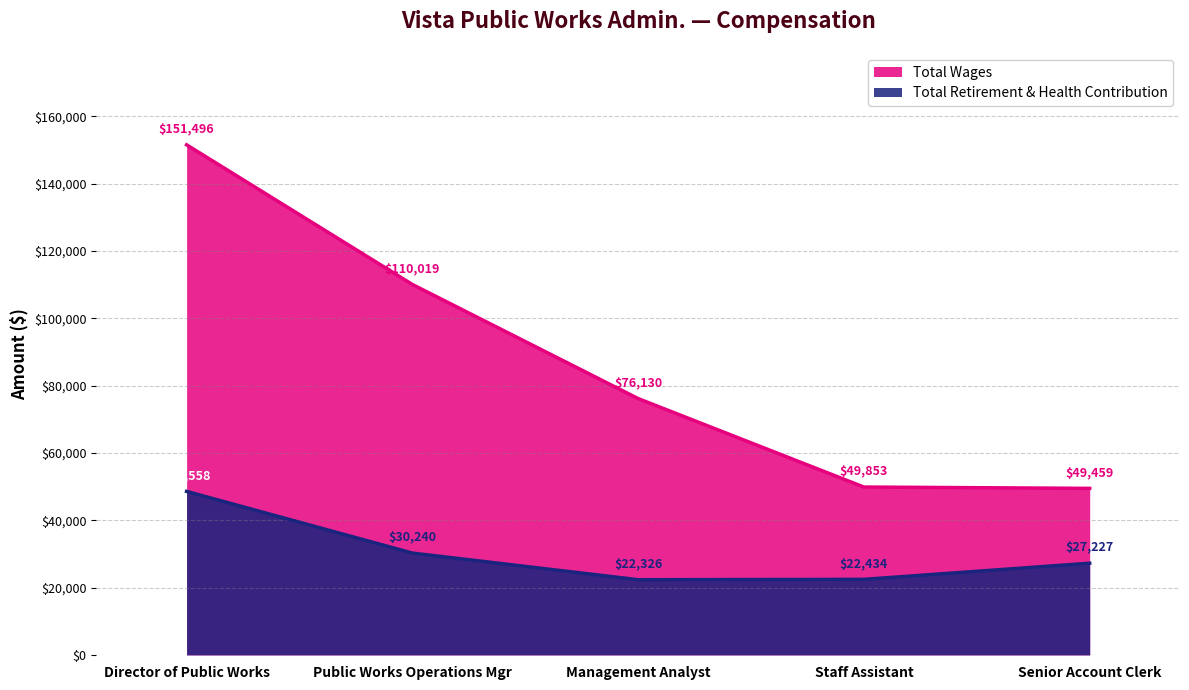

What is the approximate value of Total Retirement & Health Contribution at Director of Public Works, to the nearest 10?

48560